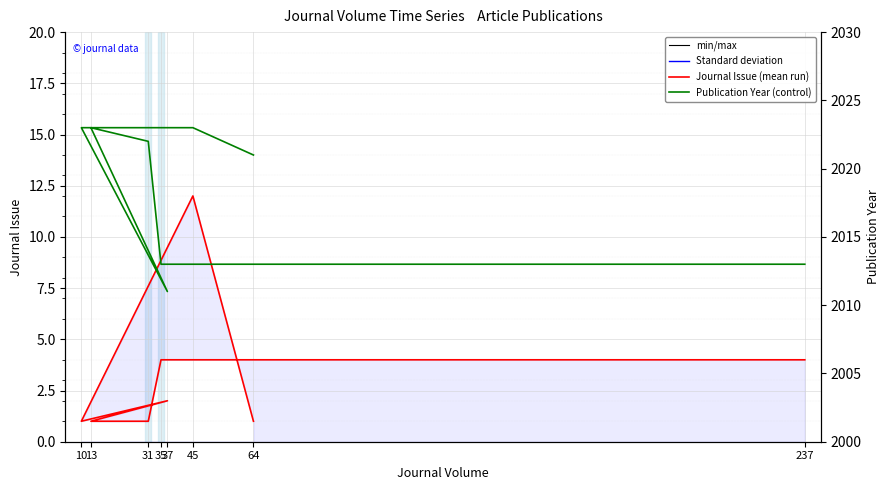

What is the sum of the Journal Issue values at 13 and 35?

5